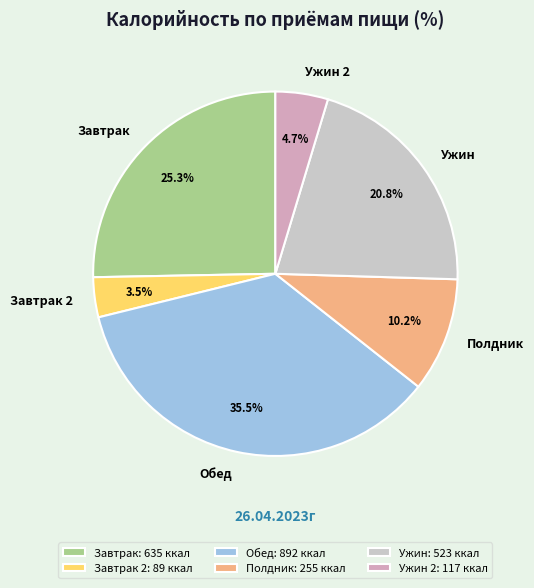

Does Полдник account for over 50% of the chart?

No